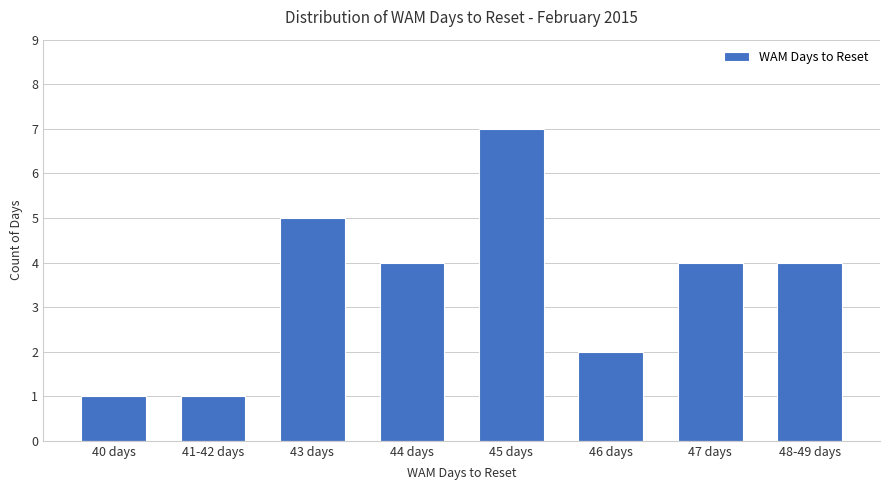

How many values are between 2 and 5?

5